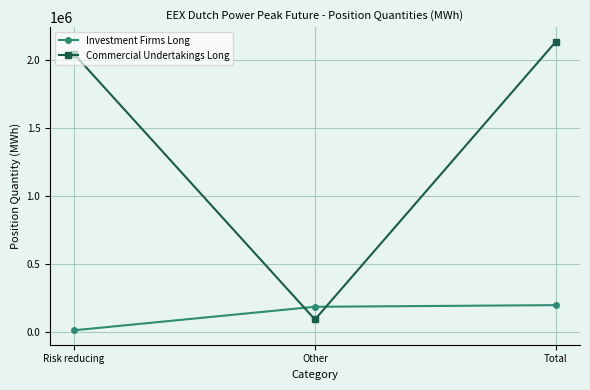

What are all the series names shown in the legend?

Investment Firms Long, Commercial Undertakings Long